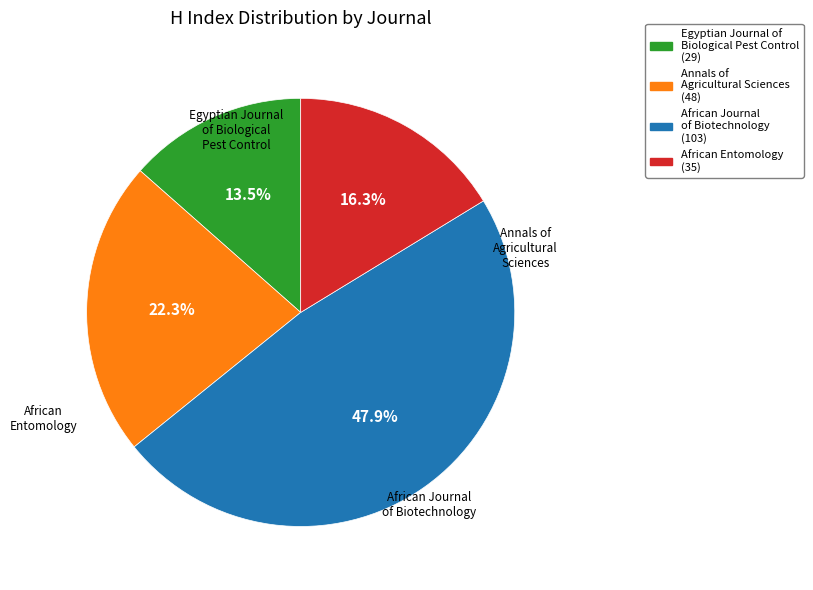

What percentage do African Journal of Biotechnology and Annals of Agricultural Sciences together represent?

70.2%